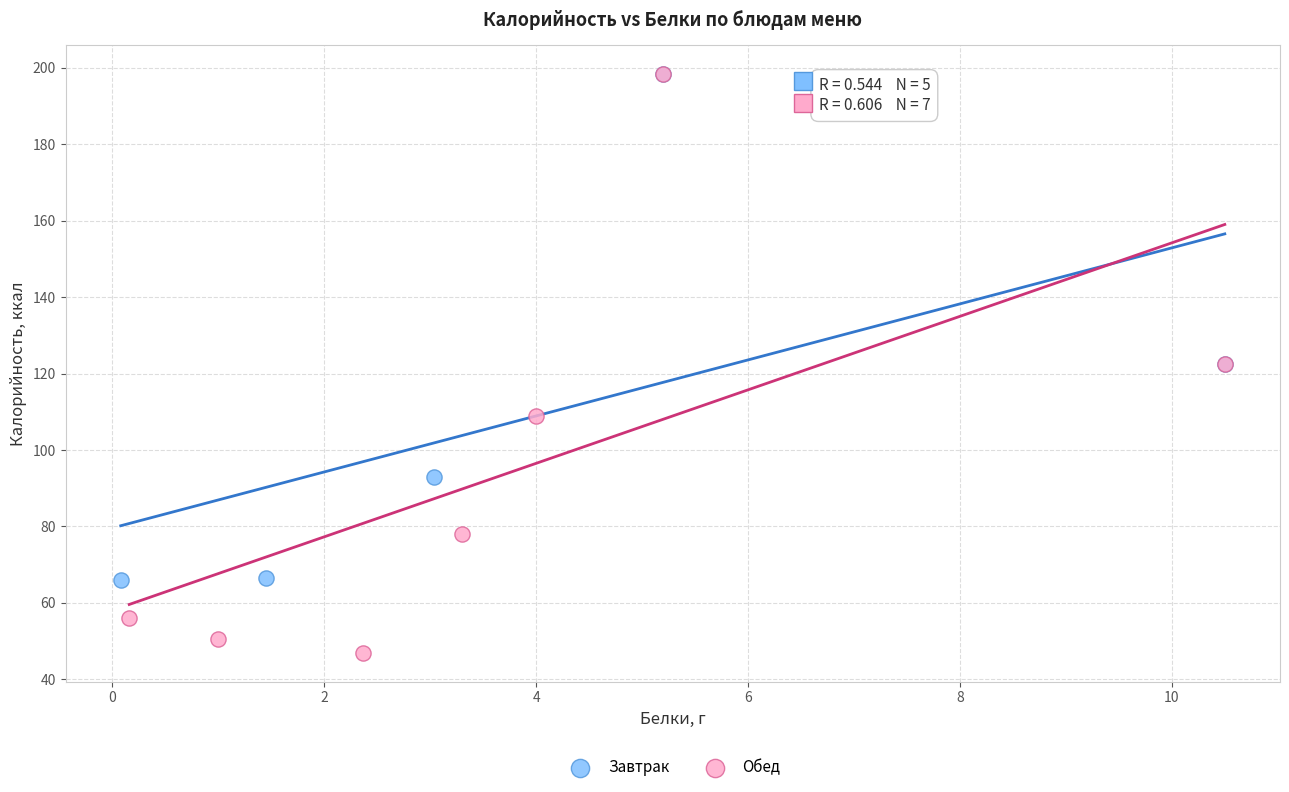

What are all the series names shown in the legend?

Завтрак, Обед